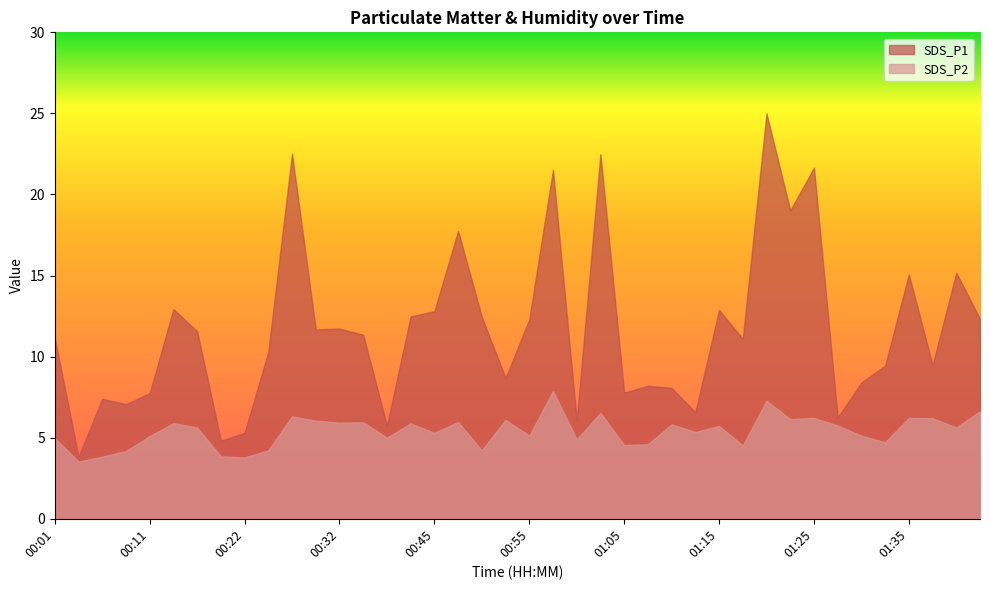

What is the smallest value displayed?

3.5